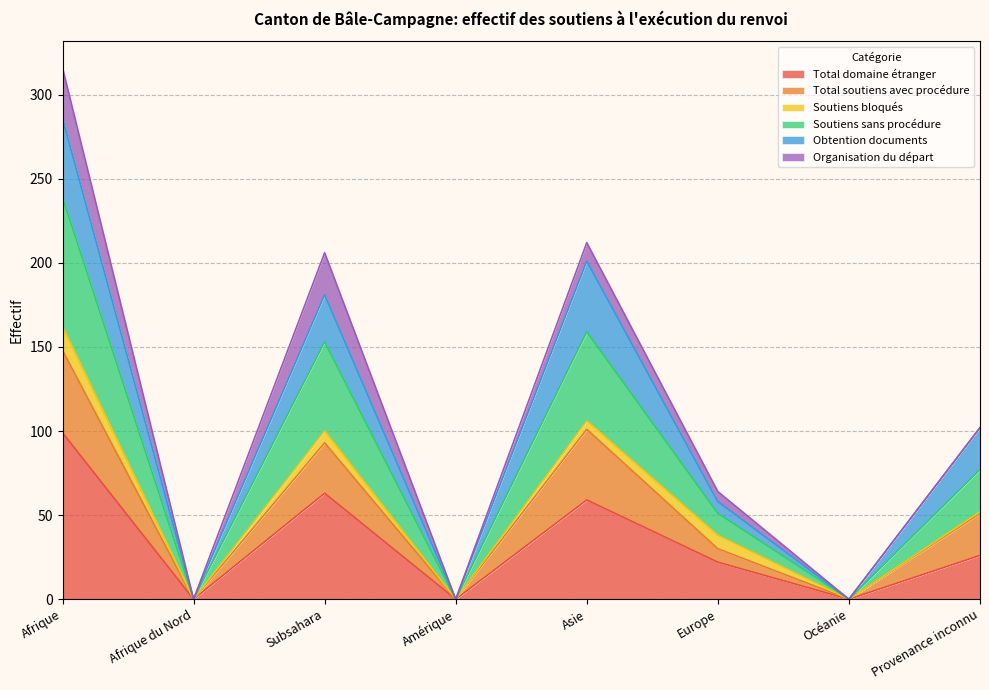

Which category has the highest value in the Total domaine étranger series?

Afrique